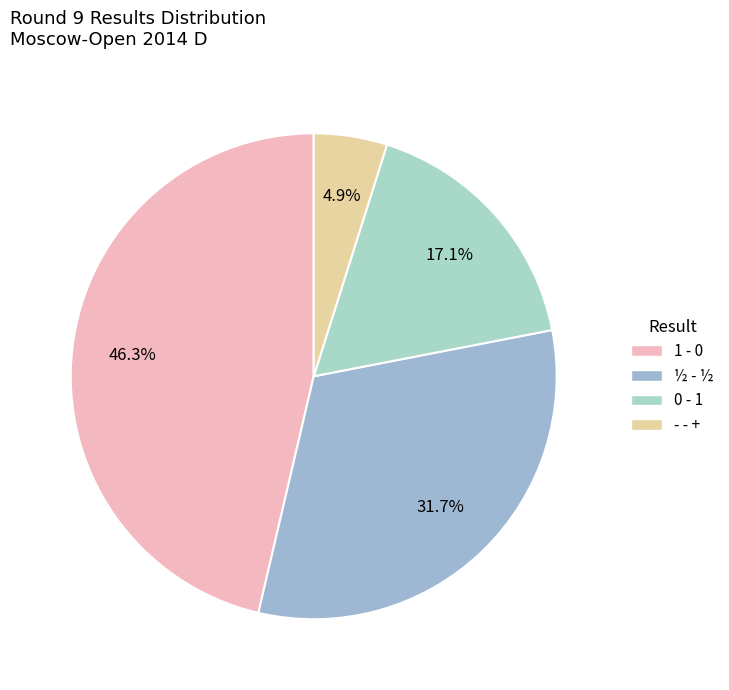

Rank the categories by value from highest to lowest.

1 - 0, ½ - ½, 0 - 1, - - +